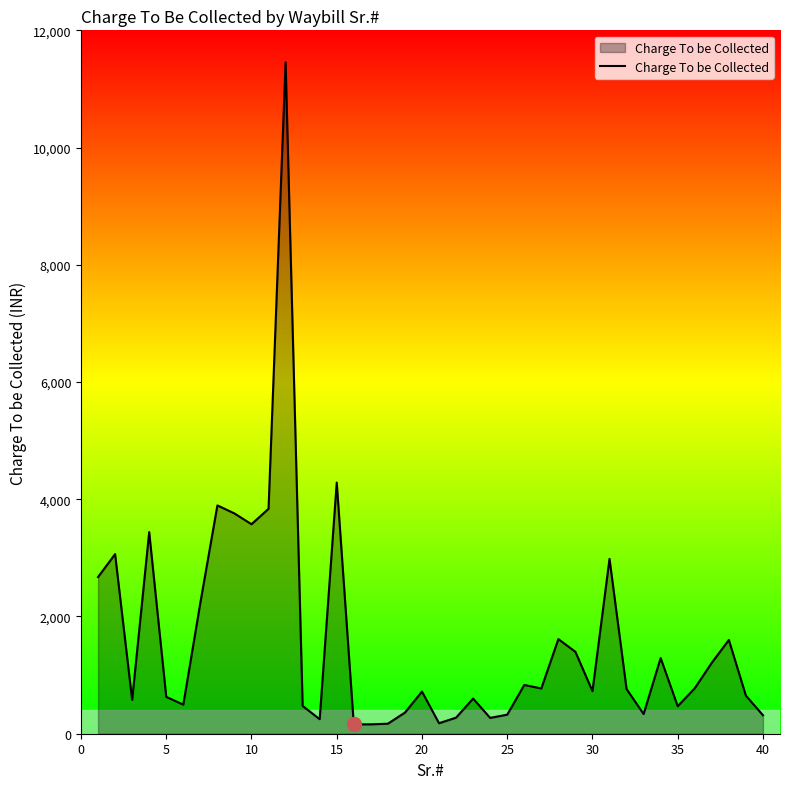

What is the greatest value displayed?

11454